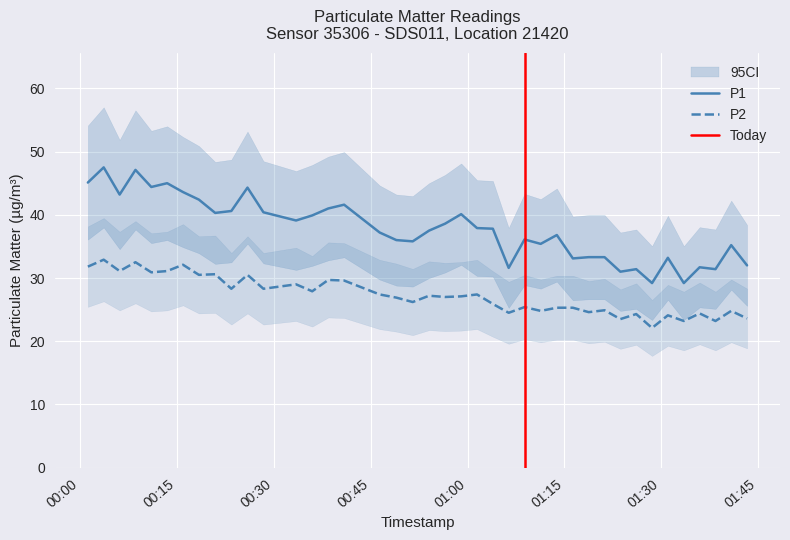

True or false: P1 and P2 intersect in this chart.

False